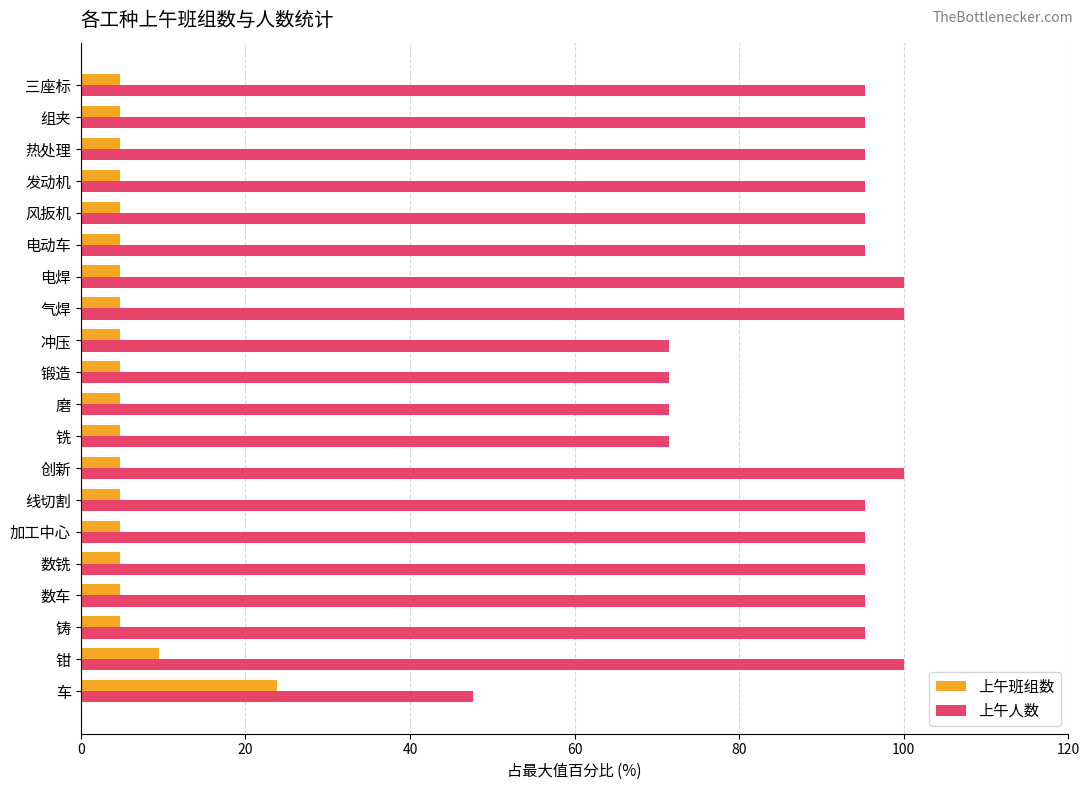

What value does the 上午班组数 series have at 锻造?

4.8